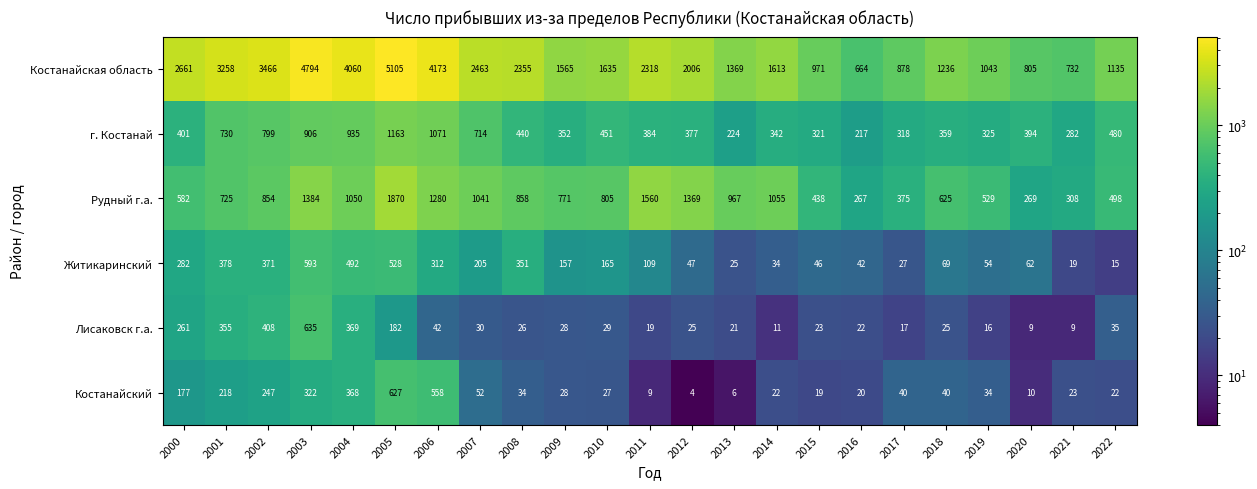

What is the total value across all series at 2022?

2185